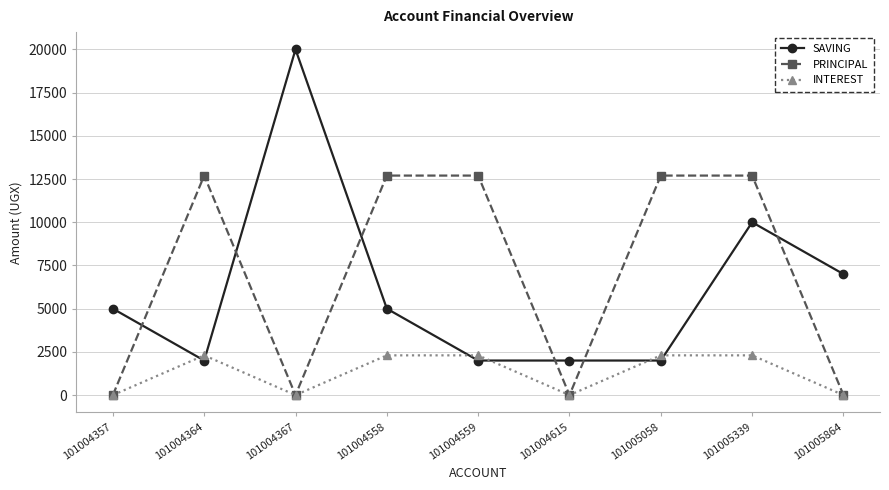

How many distinct data groups are displayed?

3